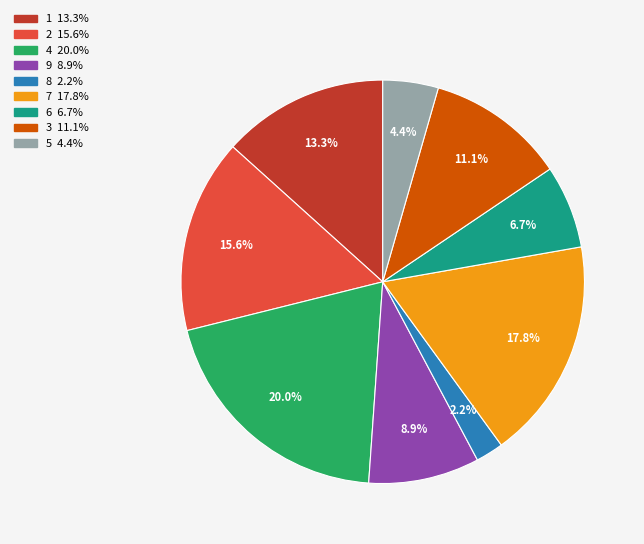

What is the ratio of the value at 9 to the value at 6?

1.3